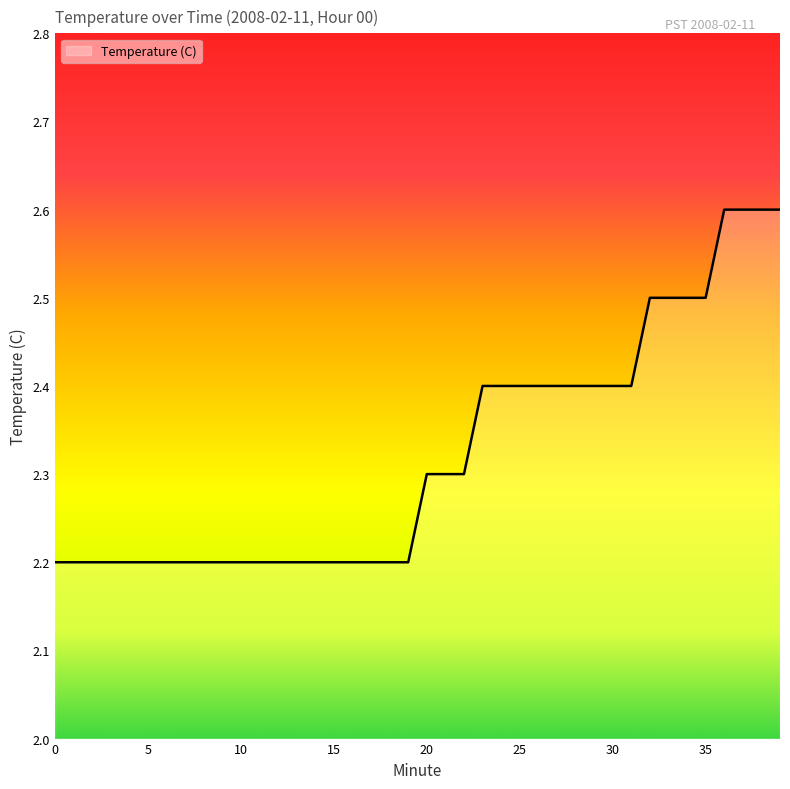

What is the average value?

2.3